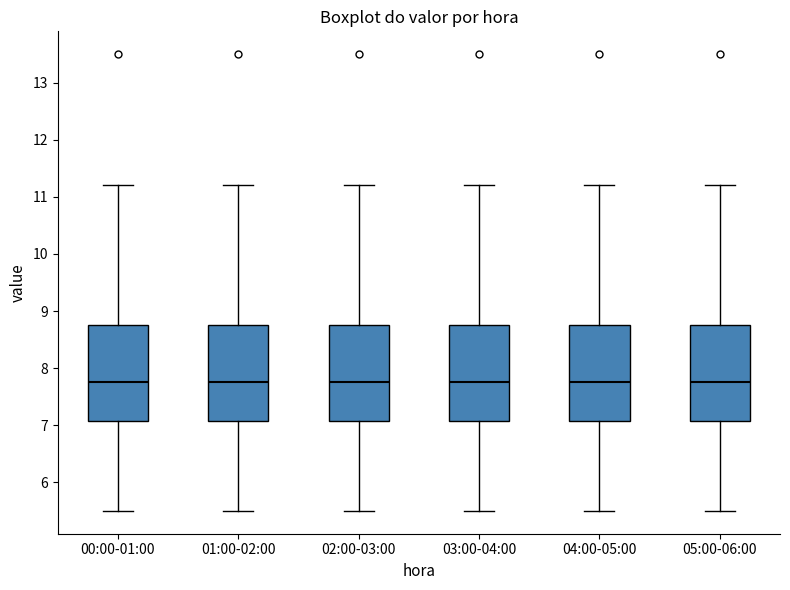

Reading left to right, transcribe this box plot: for each box, give where its median line is, the range the box spans, and where its two whiskers end, as read against the y-axis. The values are not printed on the chart, so give them approximately, as read against the axis.

00:00-01:00: median 7.8, box 7.1 to 8.8, whiskers 5.5 to 11.2
01:00-02:00: median 7.8, box 7.1 to 8.8, whiskers 5.5 to 11.2
02:00-03:00: median 7.8, box 7.1 to 8.8, whiskers 5.5 to 11.2
03:00-04:00: median 7.8, box 7.1 to 8.8, whiskers 5.5 to 11.2
04:00-05:00: median 7.8, box 7.1 to 8.8, whiskers 5.5 to 11.2
05:00-06:00: median 7.8, box 7.1 to 8.8, whiskers 5.5 to 11.2